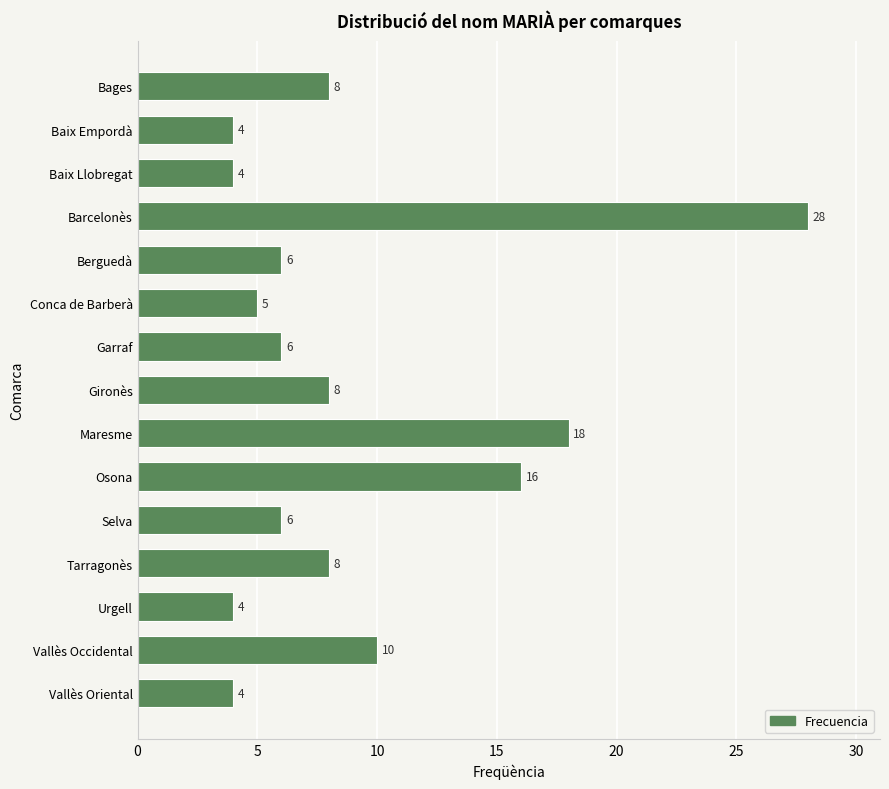

Reading top to bottom, list all the values displayed in this chart.

8	4	4	28	6	5	6	8	18	16	6	8	4	10	4